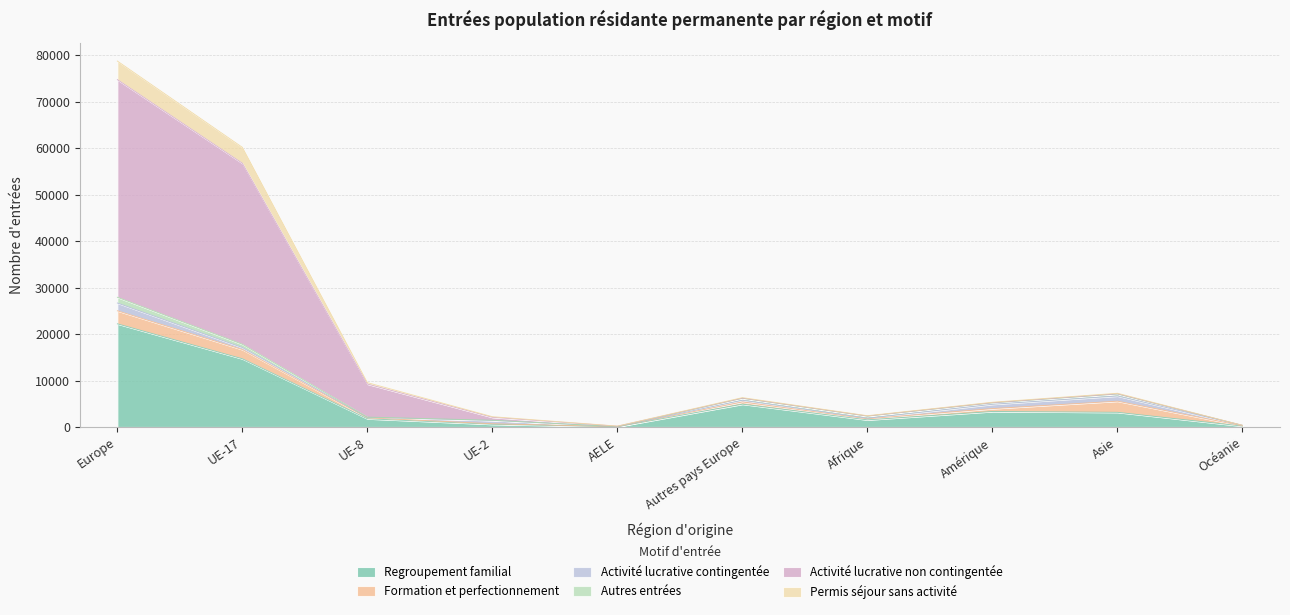

What is the maximum value for Regroupement familial?

22207